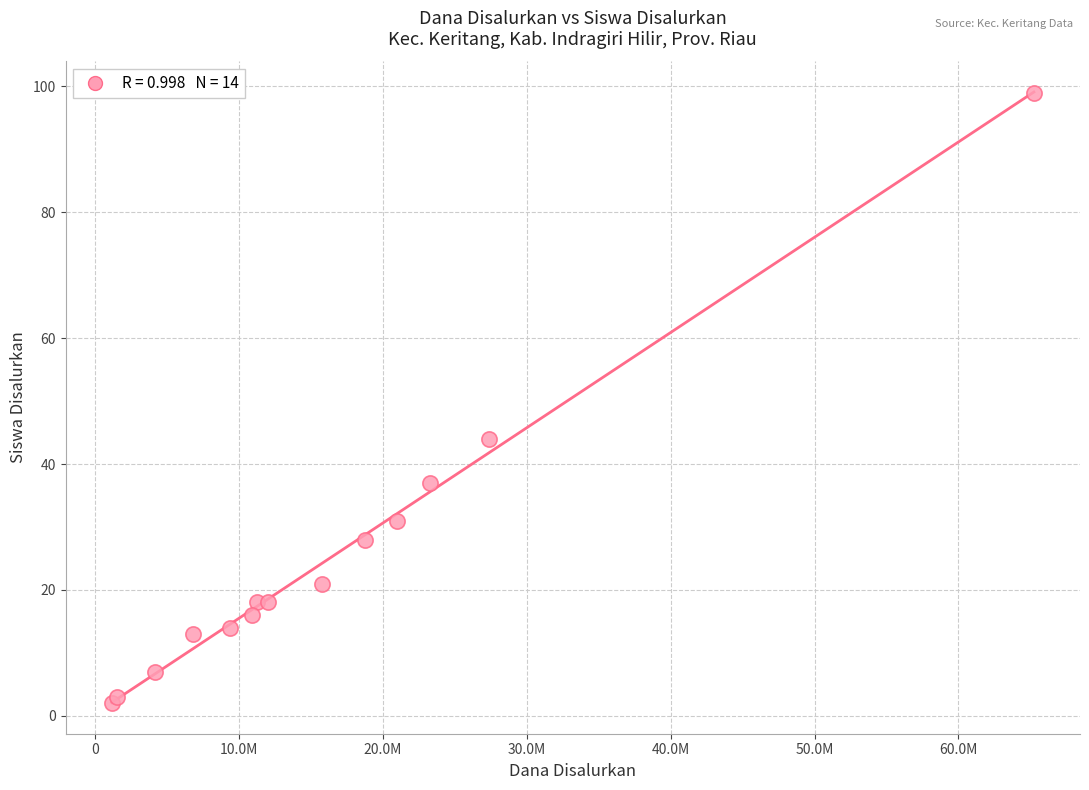

What Y value in the scatter plot is closest to 50?

44